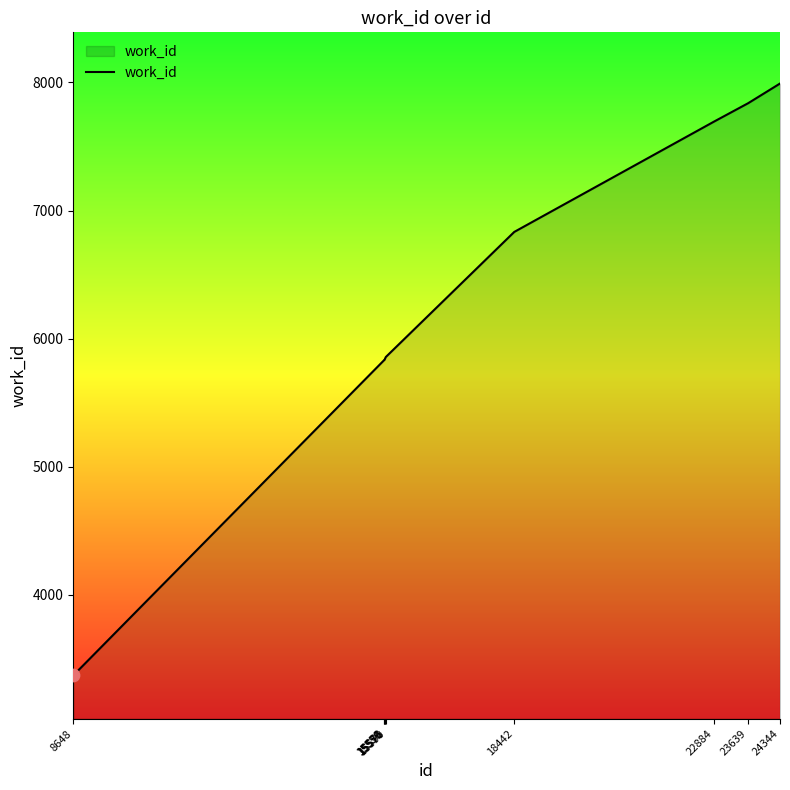

What is the change in value from 15590 to 22884?

+1838